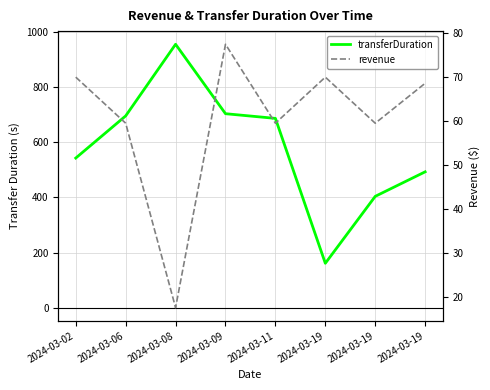

Reading left to right, what are all the values shown in this chart?

transferDuration: 543.0	696.0	956.0	704.0	687.0	161.0	404.0	493.0
revenue: 70.0	59.5	17.5	77.5	59.5	70.0	59.5	68.6